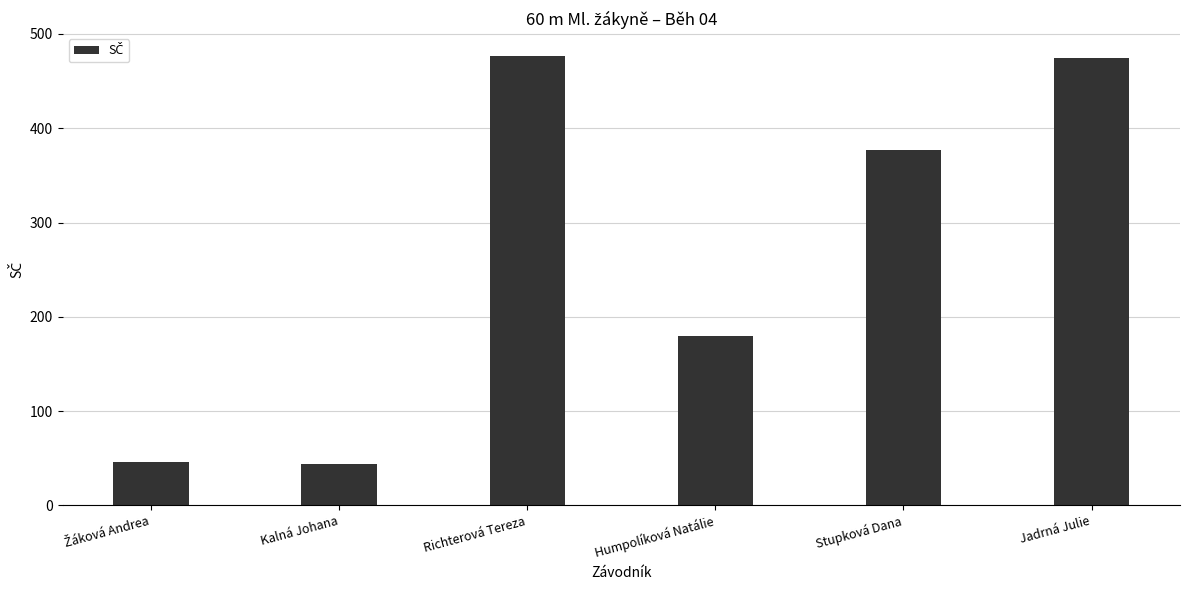

Is it true that the value at Jadrná Julie is 747?

False